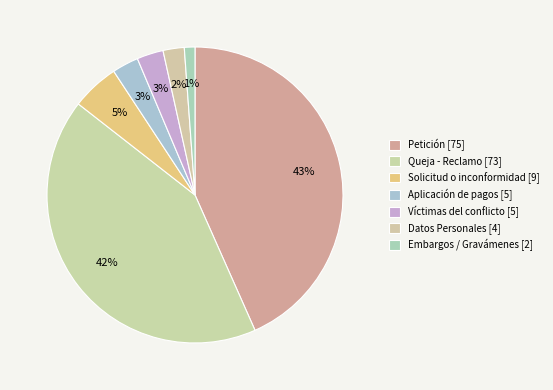

Is there any slice that represents more than half of the pie?

No